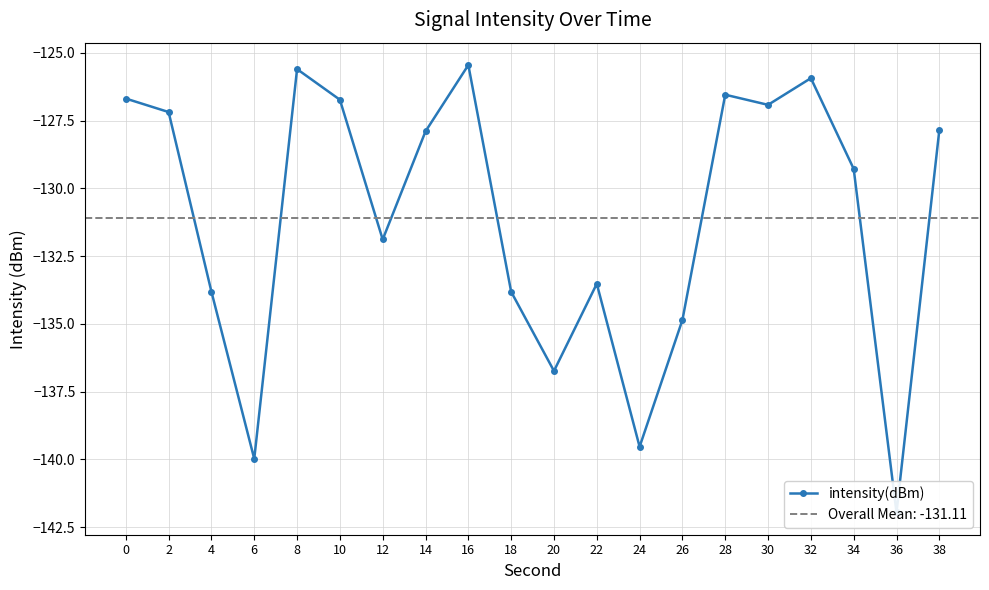

How many points are lower than both their immediate neighbors (excluding endpoints)?

6